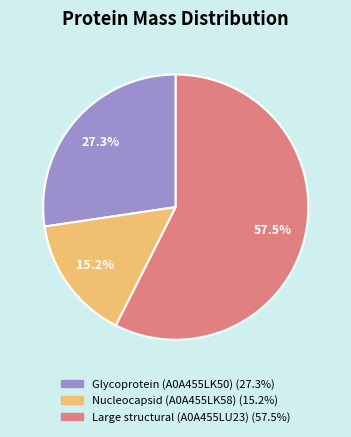

Is it true that Nucleocapsid (A0A455LK58) is 8% of the pie?

False